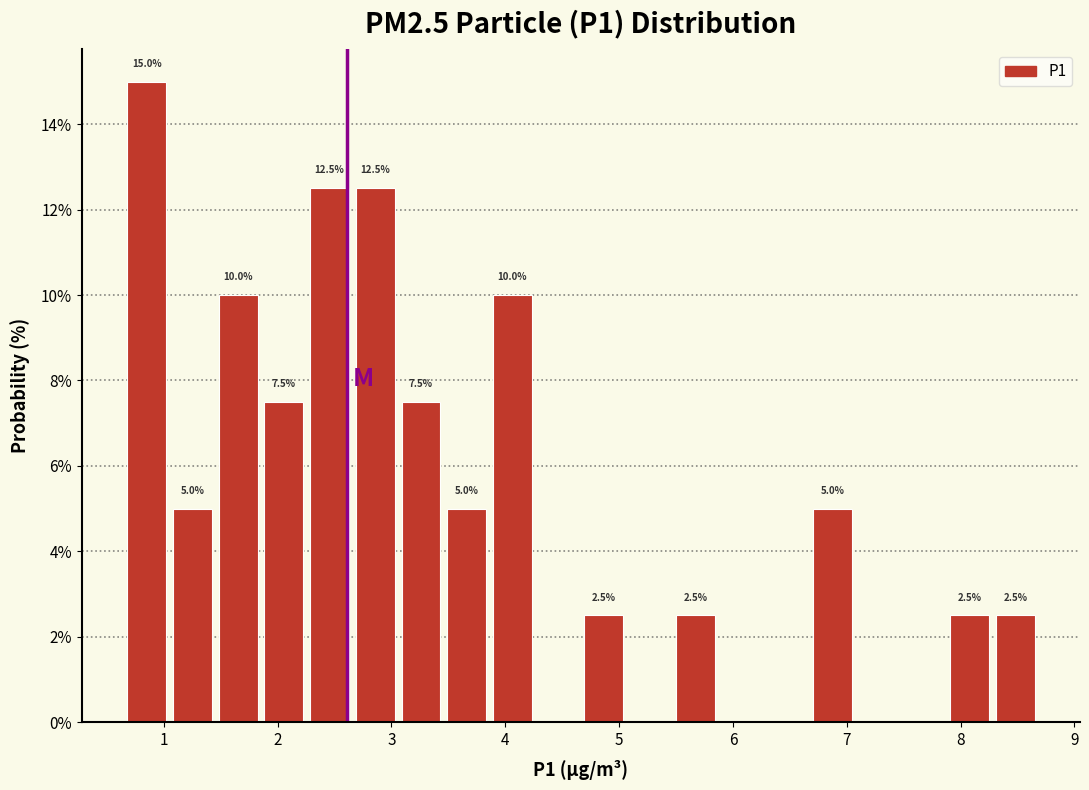

Which range on the x-axis has the tallest bar?

0.7 to 1.1